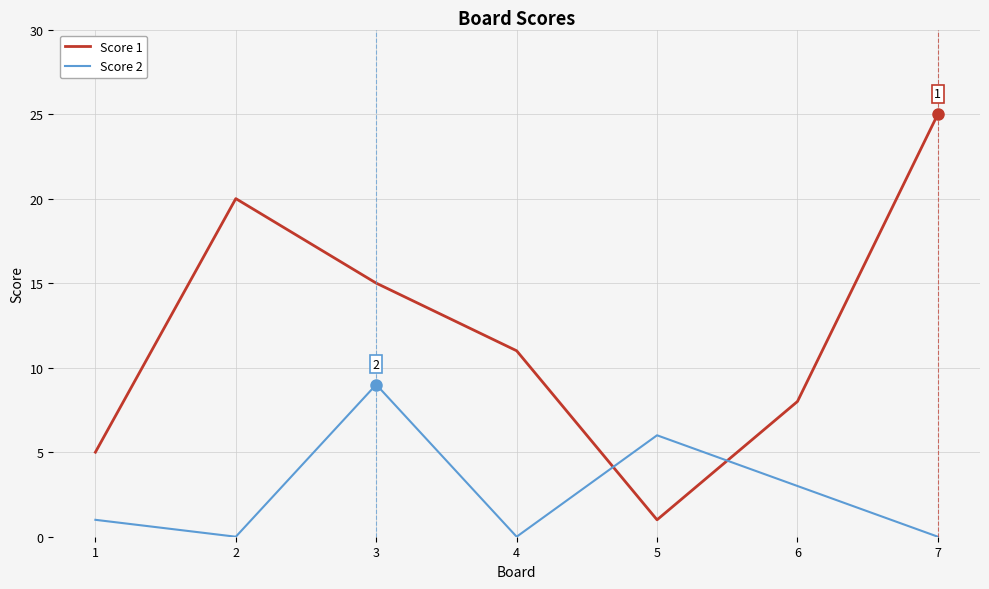

What is the maximum value shown in the chart?

25